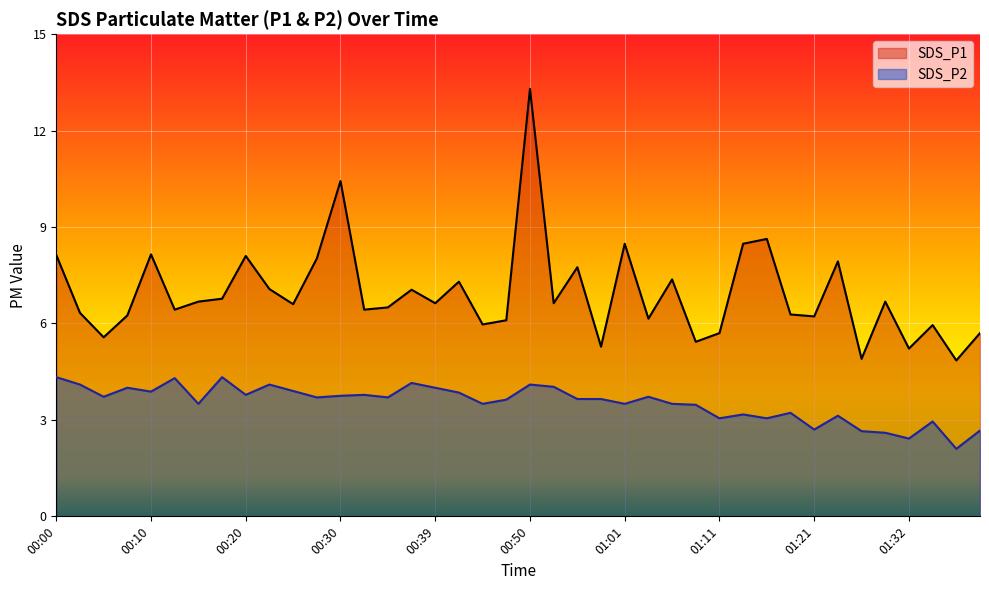

True or false: SDS_P2 has a value of 1.1 at 00:37.

False